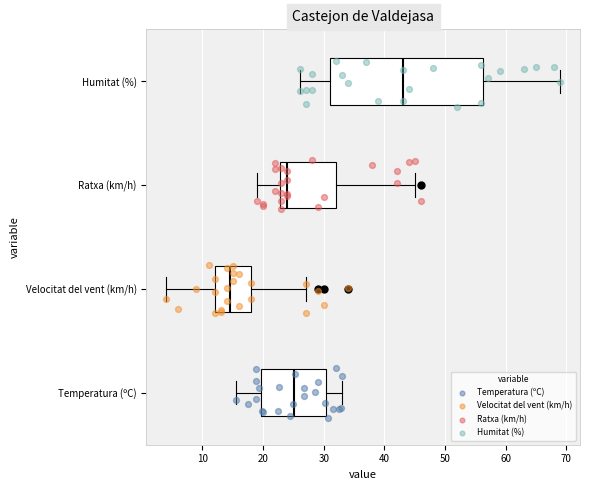

Reading bottom to top, transcribe this box plot: for each box, give where its median line is, the range the box spans, and where its two whiskers end, as read against the x-axis. The values are not printed on the chart, so give them approximately, as read against the axis.

Temperatura (ºC): median 25, box 20 to 30, whiskers 16 to 33
Velocitat del vent (km/h): median 15, box 12 to 18, whiskers 4 to 27
Ratxa (km/h): median 24, box 23 to 32, whiskers 19 to 45
Humitat (%): median 43, box 31 to 56, whiskers 26 to 69